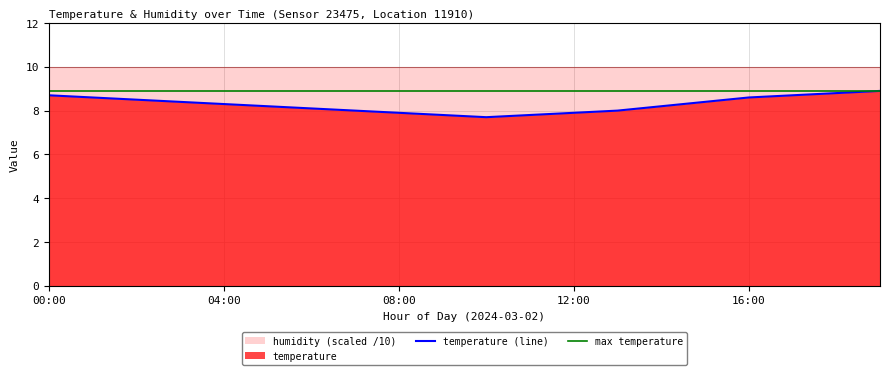

List the labels in order of value, smallest first.

10:00, 09:00, 11:00, 08:00, 12:00, 07:00, 13:00, 06:00, 05:00, 14:00, 04:00, 03:00, 15:00, 02:00, 01:00, 16:00, 00:00, 17:00, 18:00, 19:00